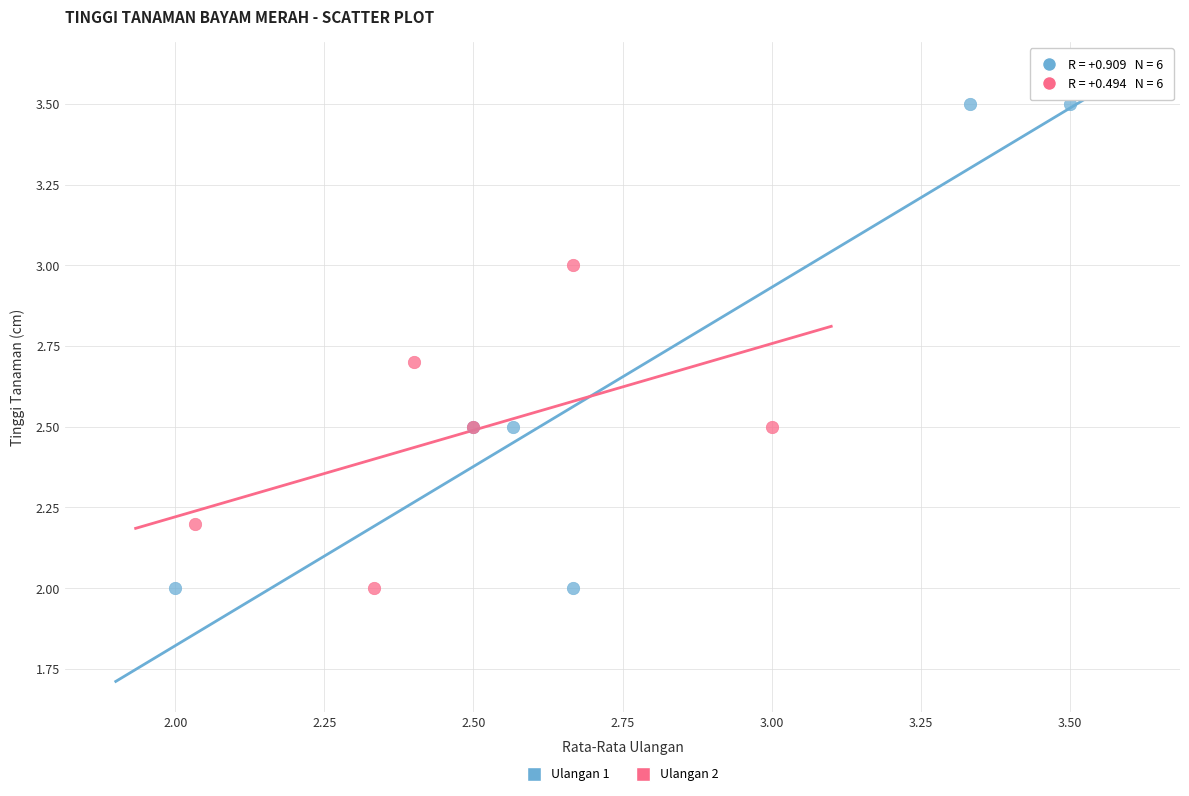

Which series has the largest Y range (max minus min)?

Ulangan 1